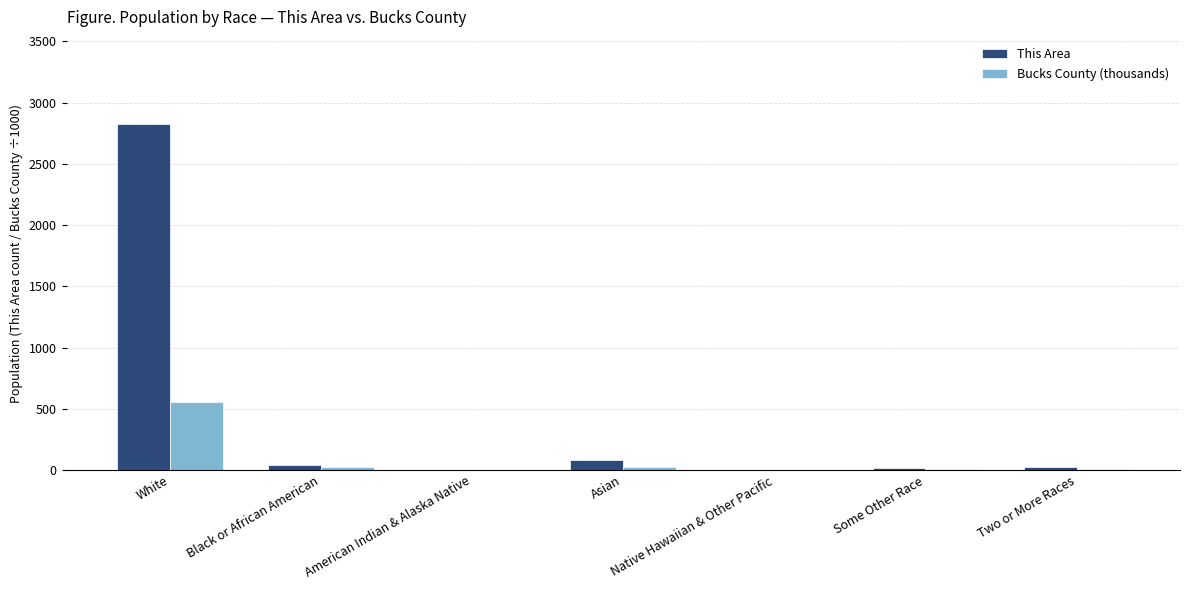

What is the sum of all Bucks County (thousands) values?

625.2